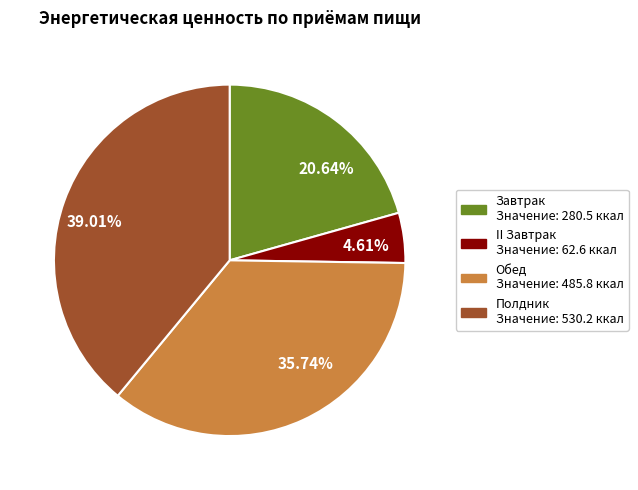

To the nearest percent, what is the combined percentage of Обед and II Завтрак?

40%